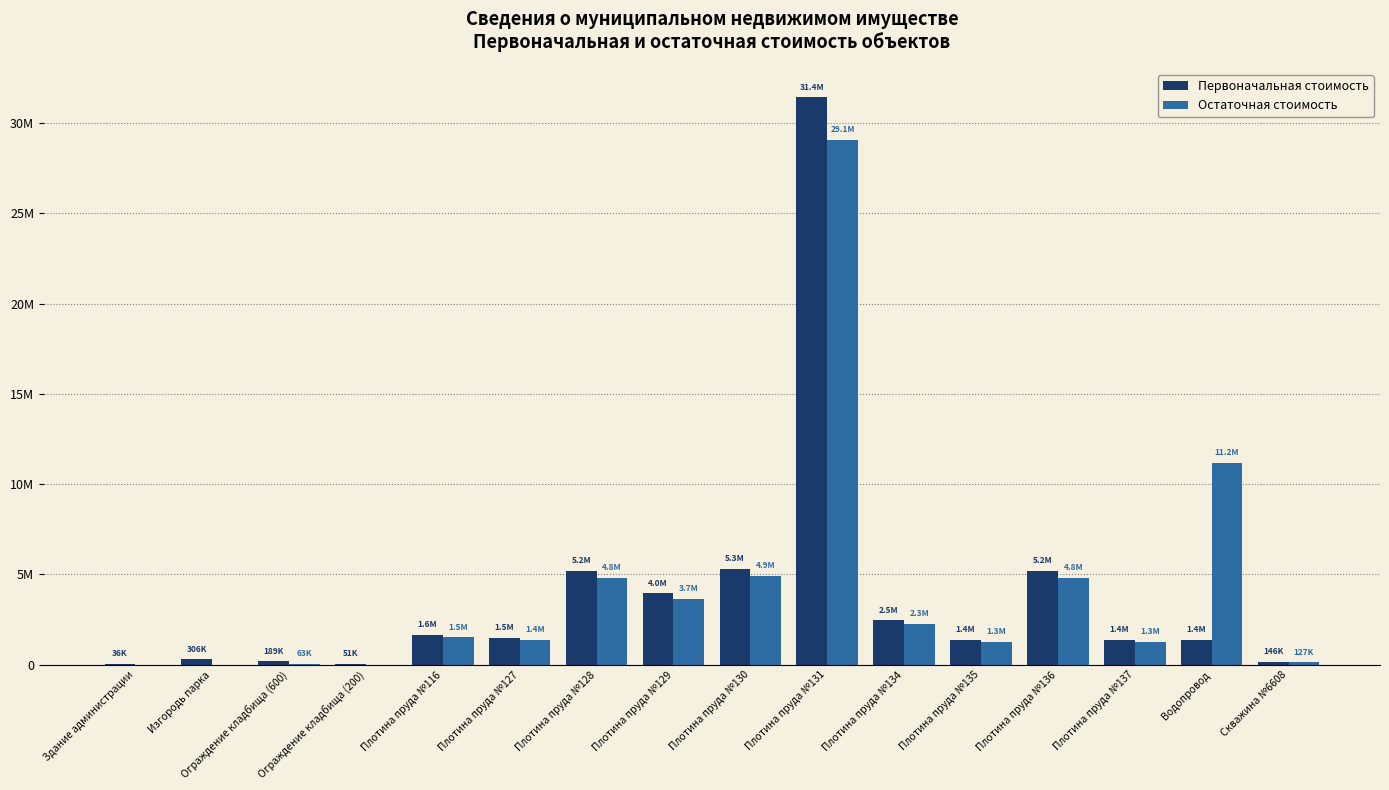

What are all the series names shown in the legend?

Первоначальная стоимость, Остаточная стоимость